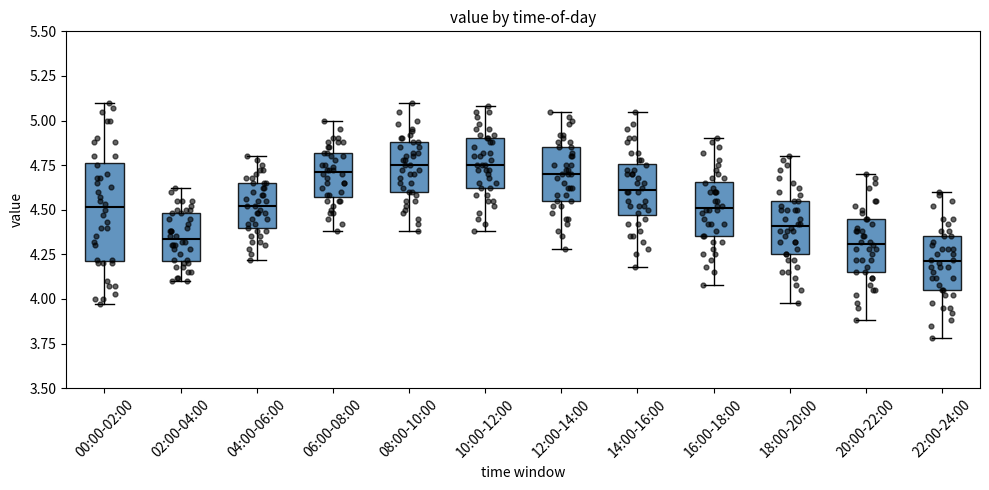

Which box is the tallest, from its lower edge to its upper edge?

00:00-02:00